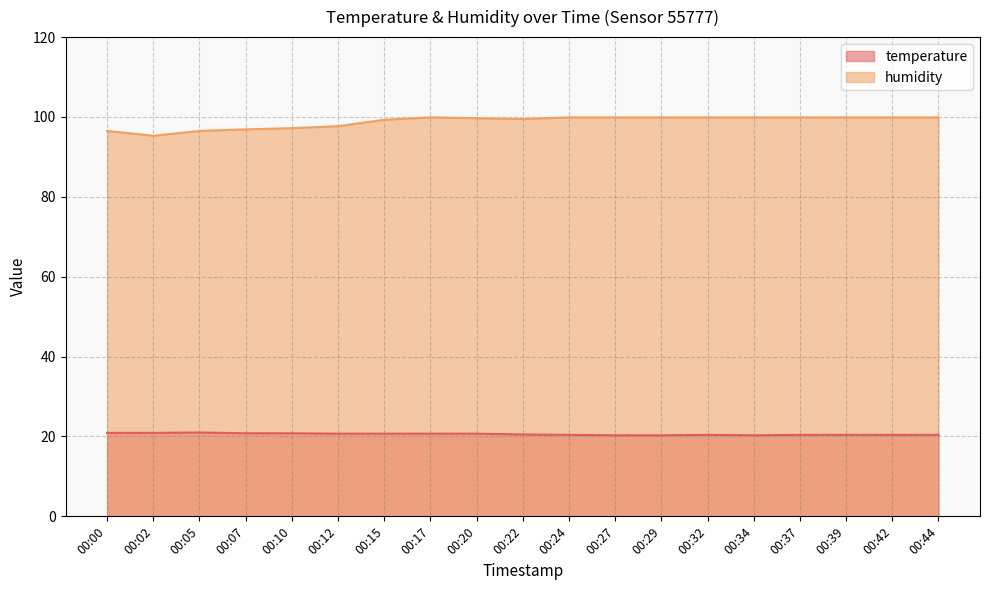

At which label is humidity closest to 97?

00:07